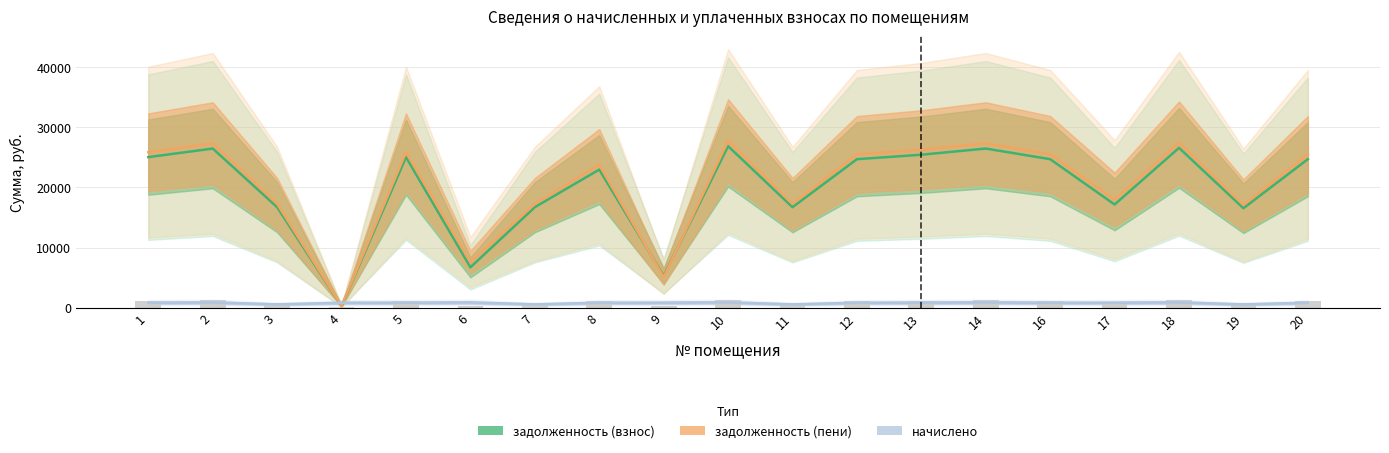

Is it true that начислено equals 816.5 at 1?

True